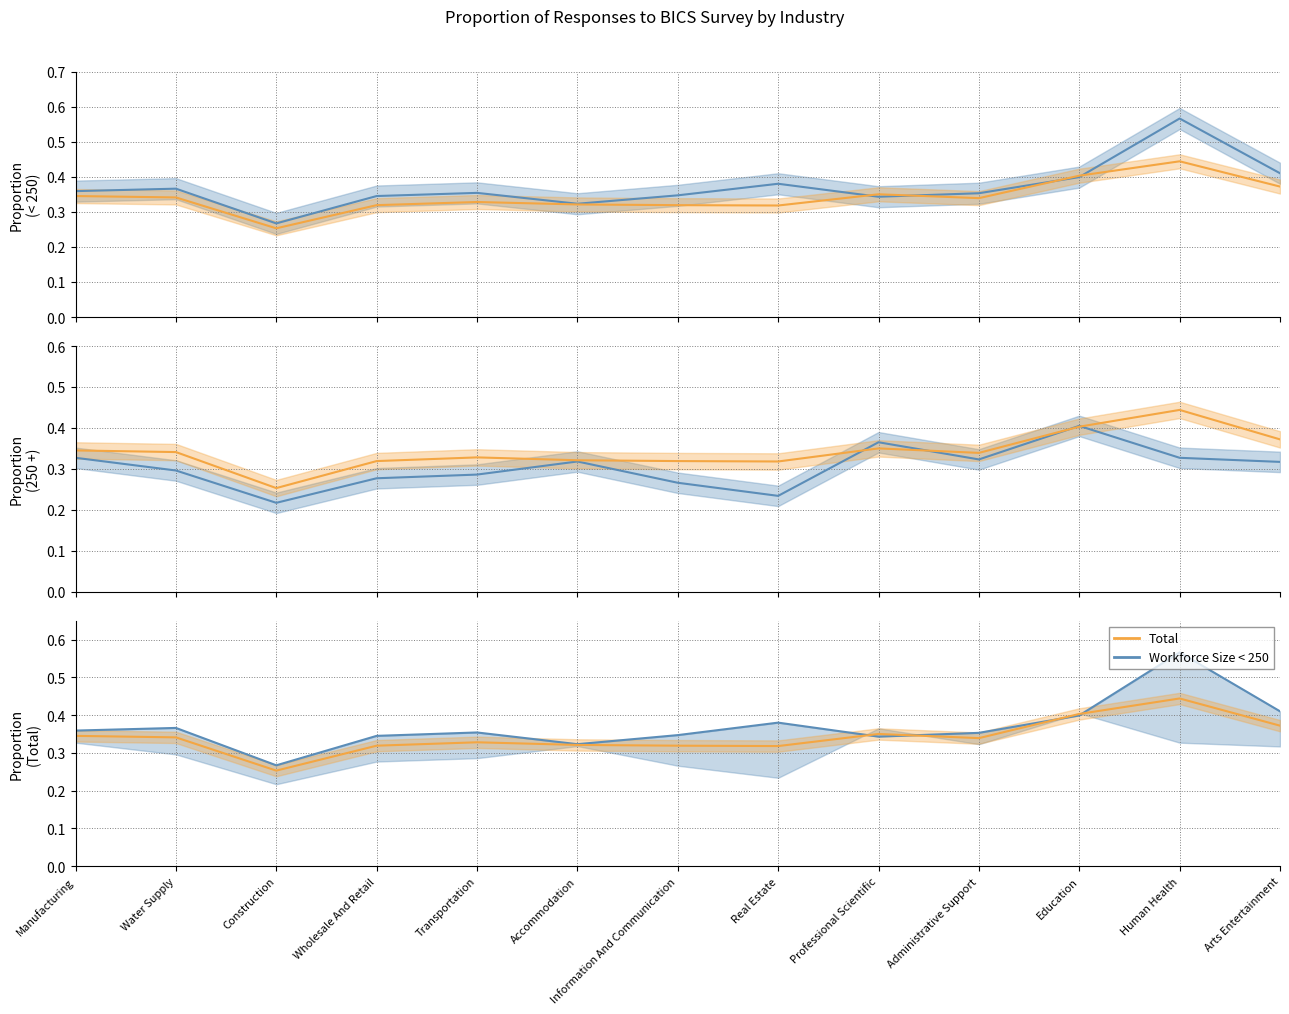

Where is Workforce Size < 250 nearest to the value 0?

Construction